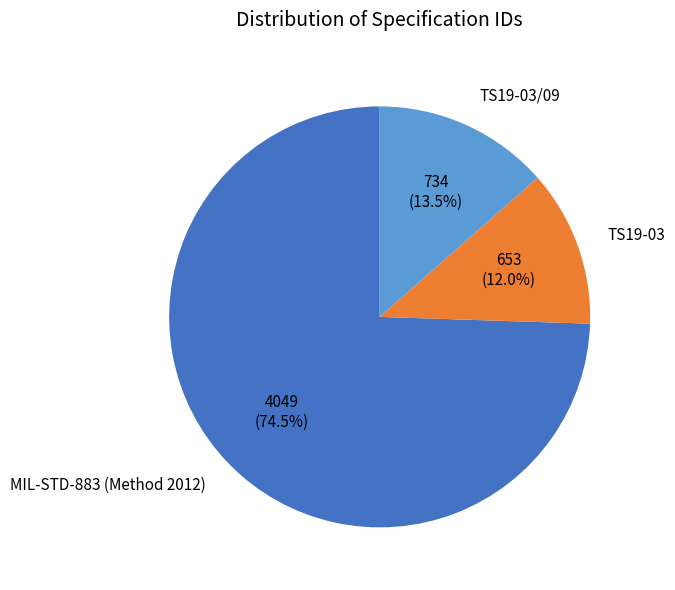

To the nearest percent, what is the difference between the largest and smallest slice percentages?

62%